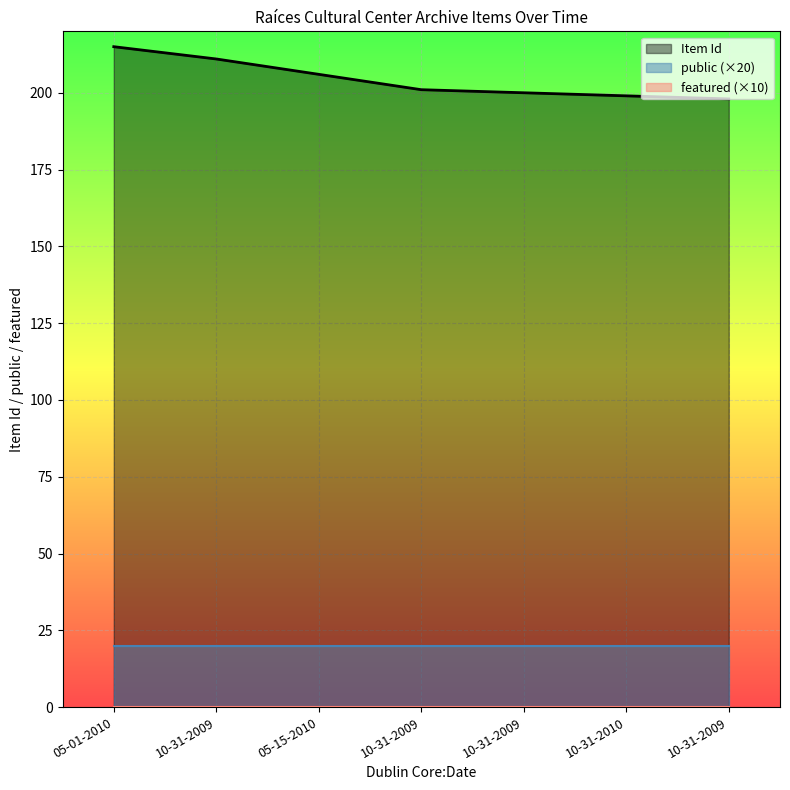

The value of Item Id at 05-01-2010 is 215. True or false?

True